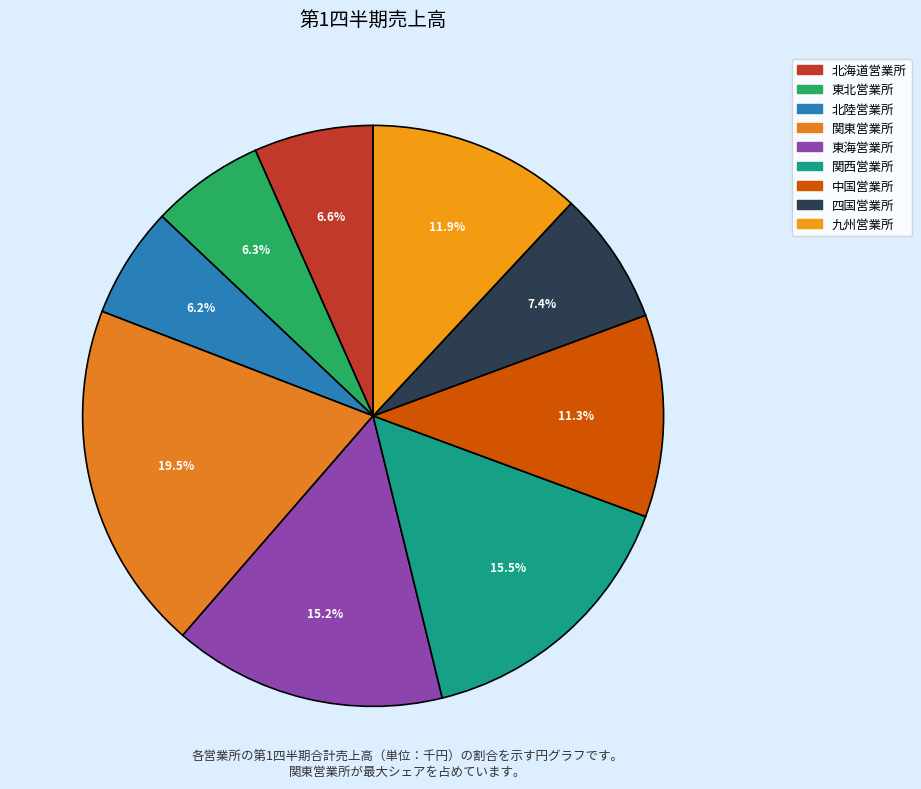

To the nearest percent, what is the combined percentage of 中国営業所 and 四国営業所?

19%